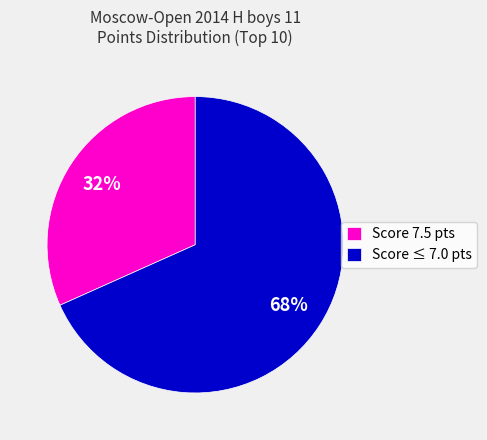

How many segments does this pie chart have?

2